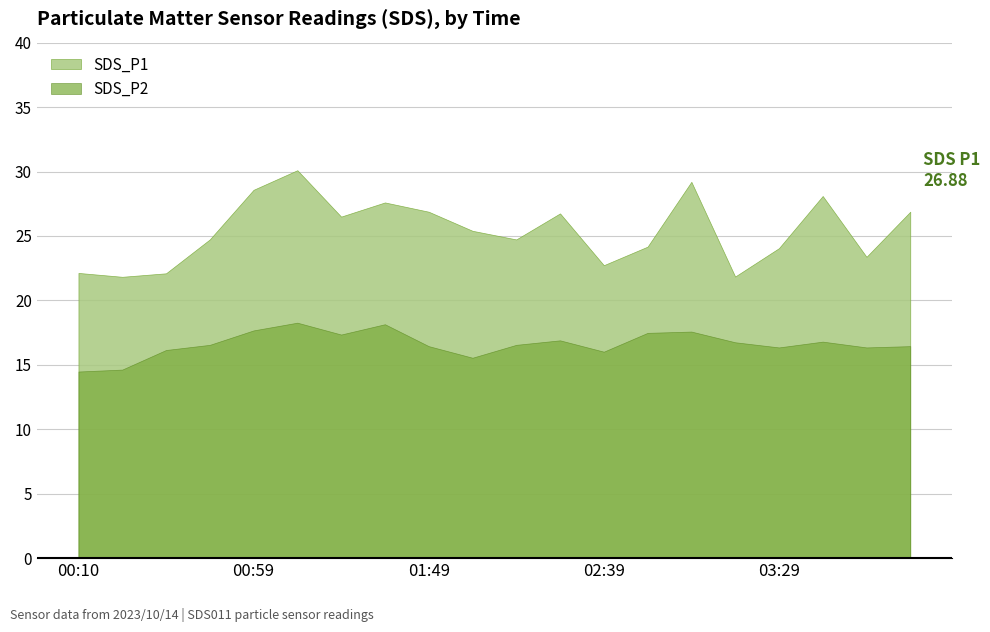

What is the value of the SDS_P2 point at the 6th from the left?

18.3